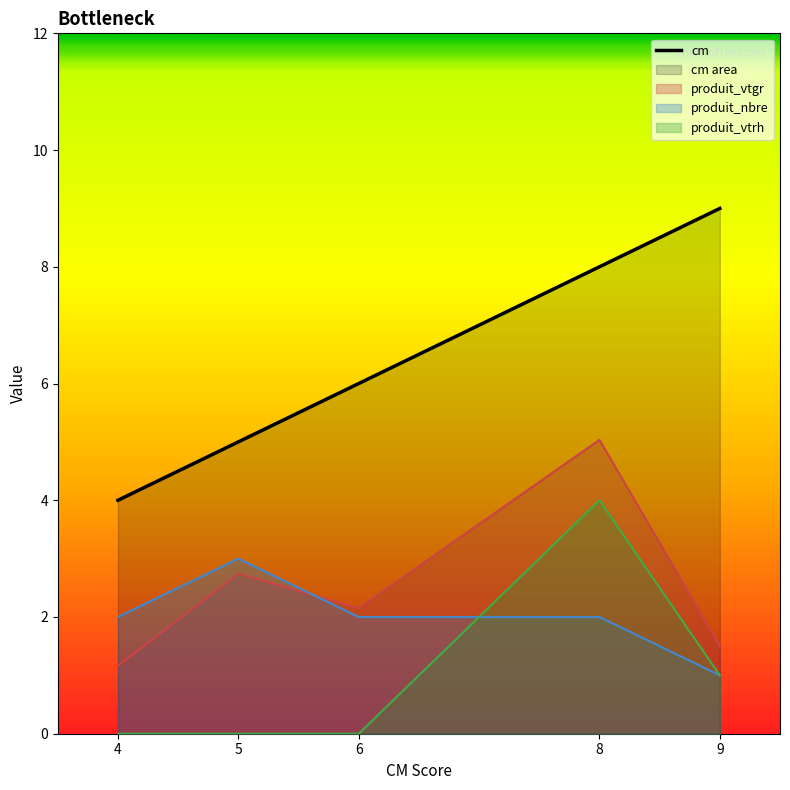

How many categories are shown in the chart?

5